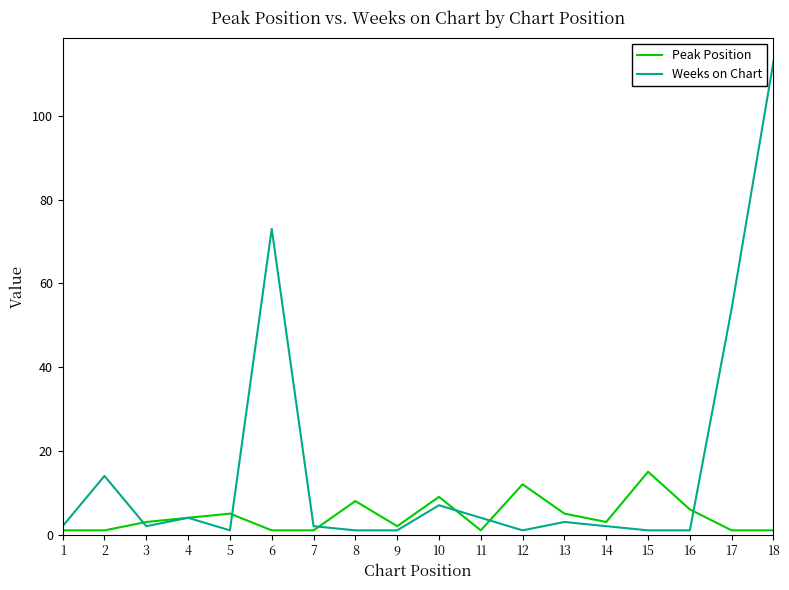

Where is Peak Position nearest to the value 8?

8